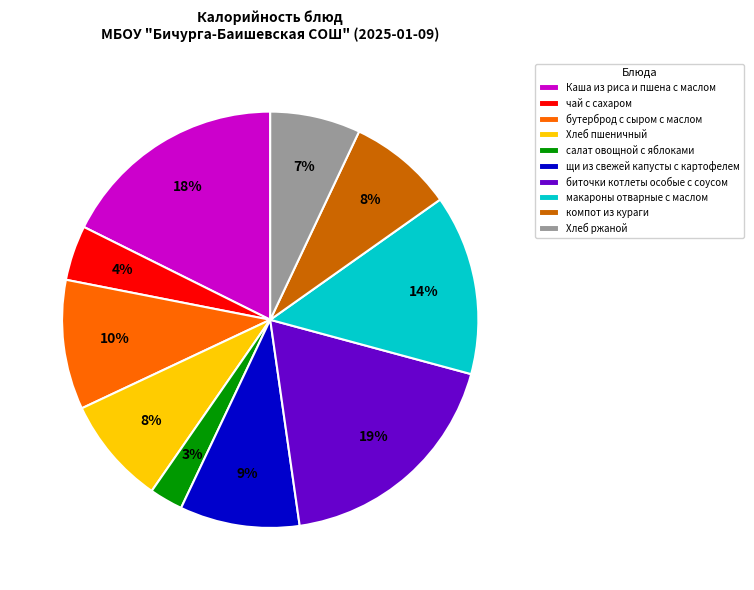

Is the sum of компот из кураги and салат овощной с яблоками greater than half?

No